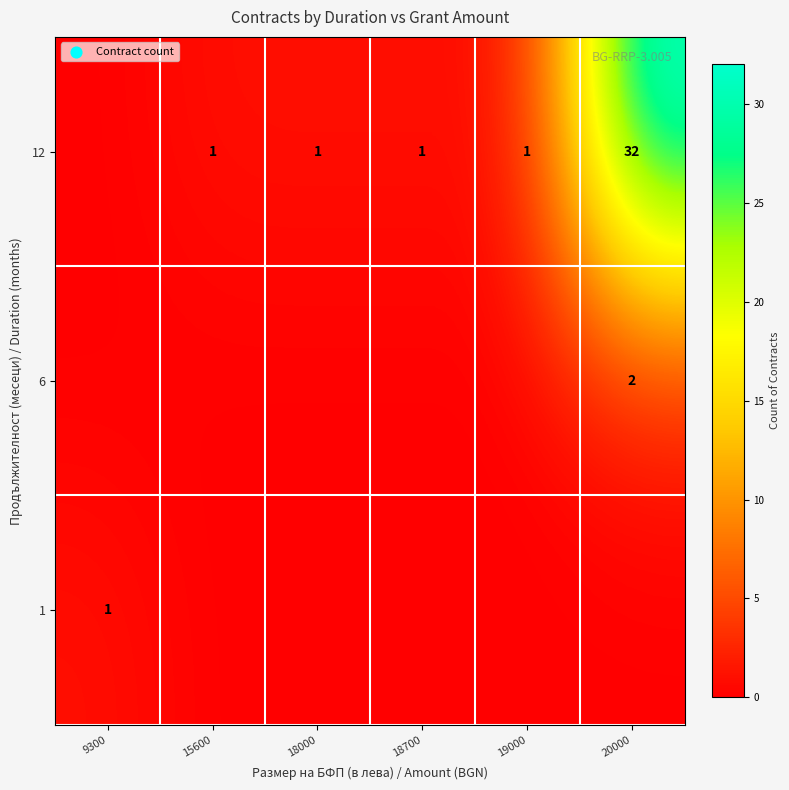

Is the value of row_2 at 15600 greater than the value of row_1 at 15600?

Yes